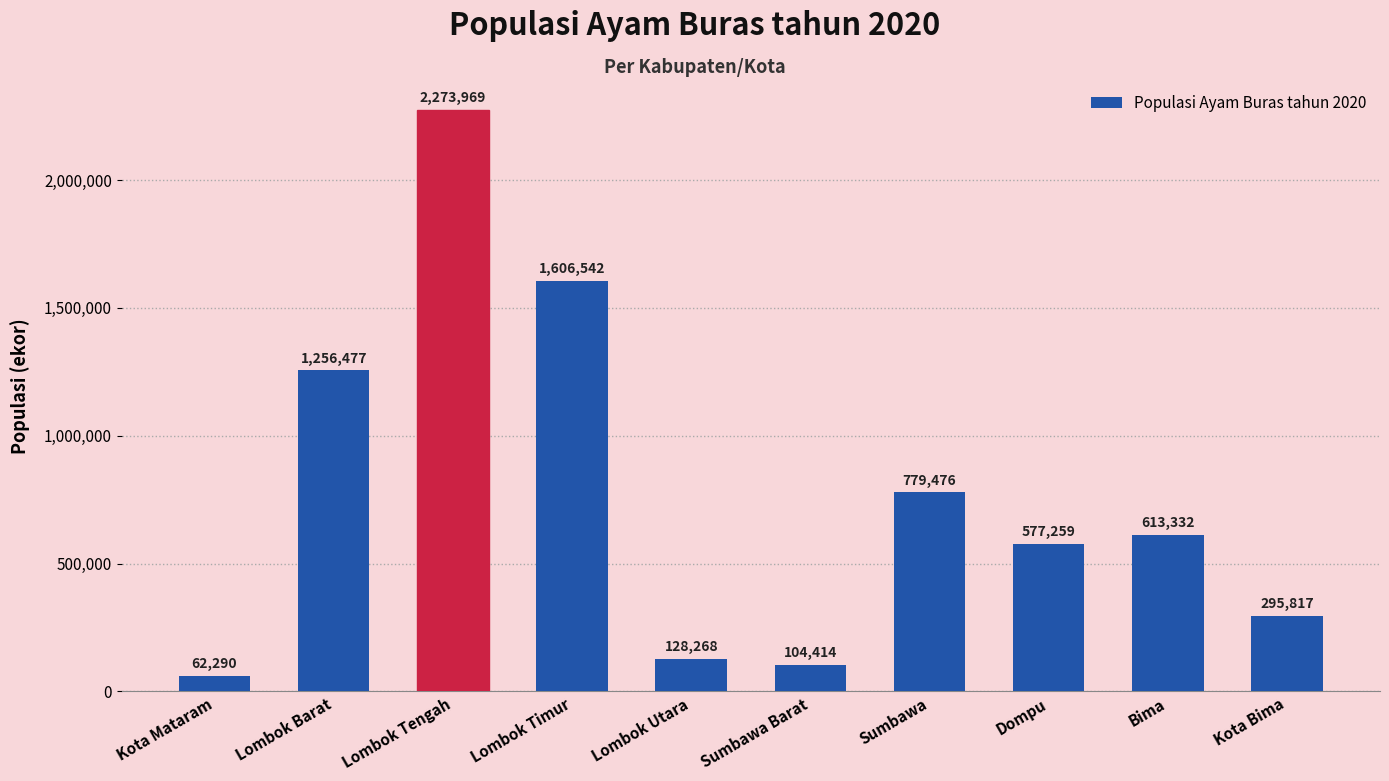

What is the average value?

769784